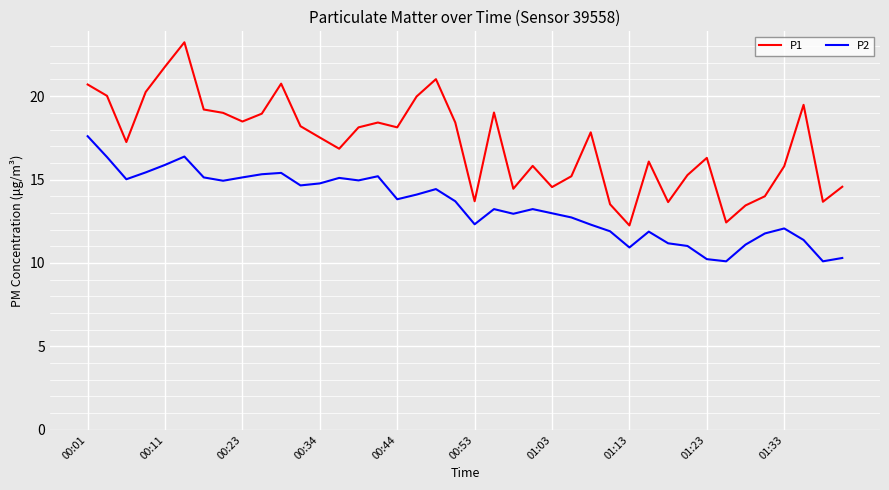

What is the maximum value shown in the chart?

23.2